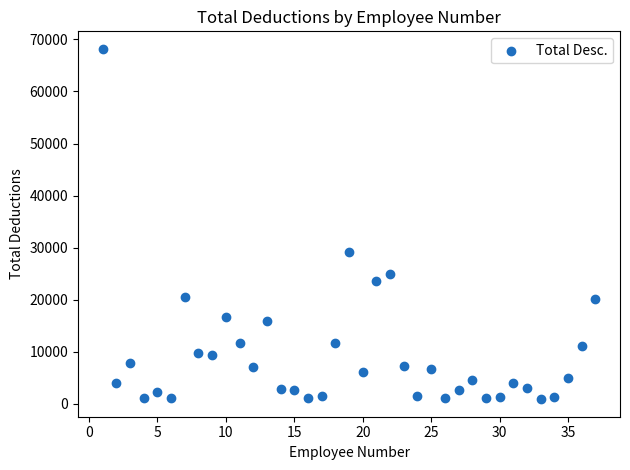

What is the range of Y values (max minus min)?

67291.6